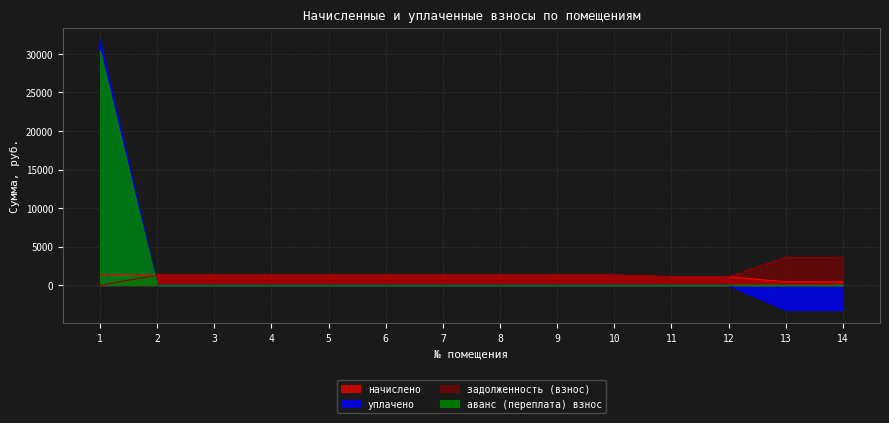

The аванс (переплата) взнос series shows 0.0 at 3. True or false?

True